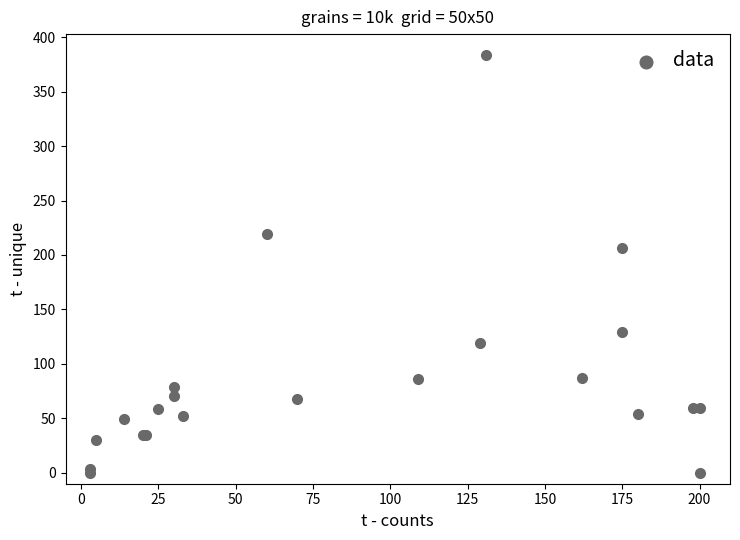

What Y value in the scatter plot is closest to 191?

206.5